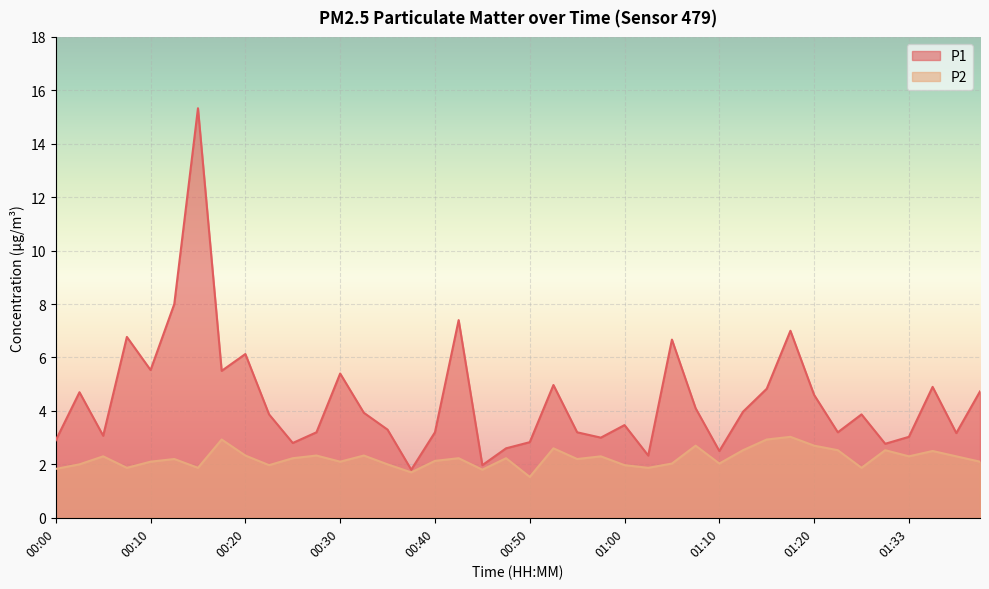

True or false: P2 and P1 intersect in this chart.

False